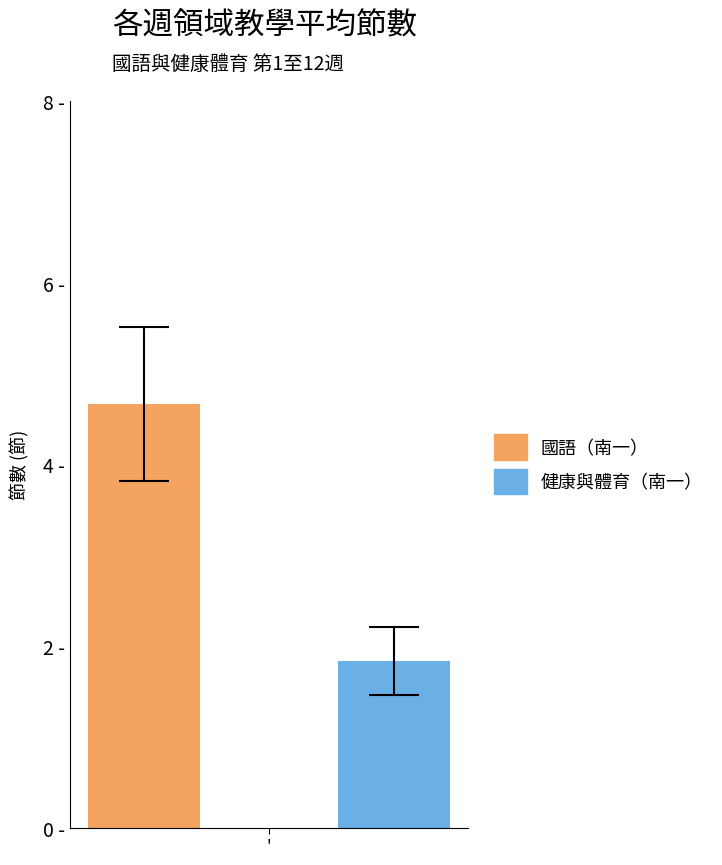

What are all the series names shown in the legend?

國語（南一）, 健康與體育（南一）